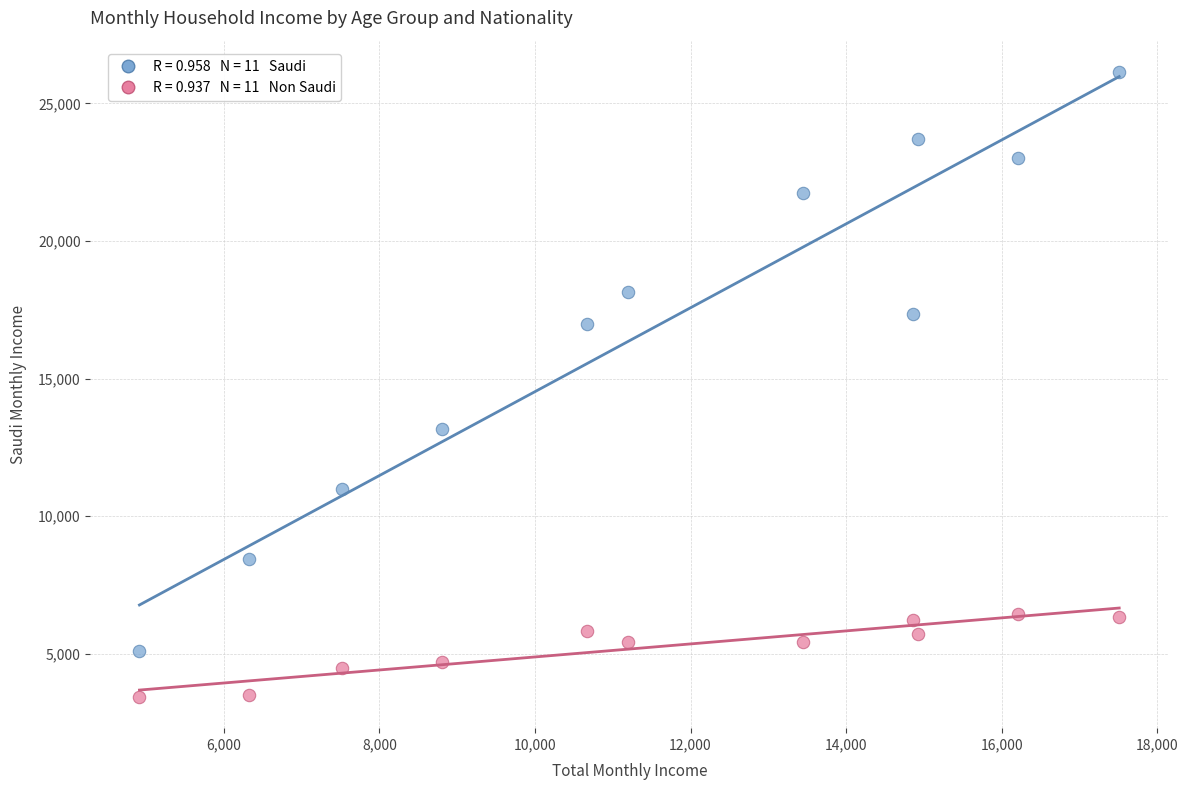

Across all series, what Y value is closest to 14789?

13154